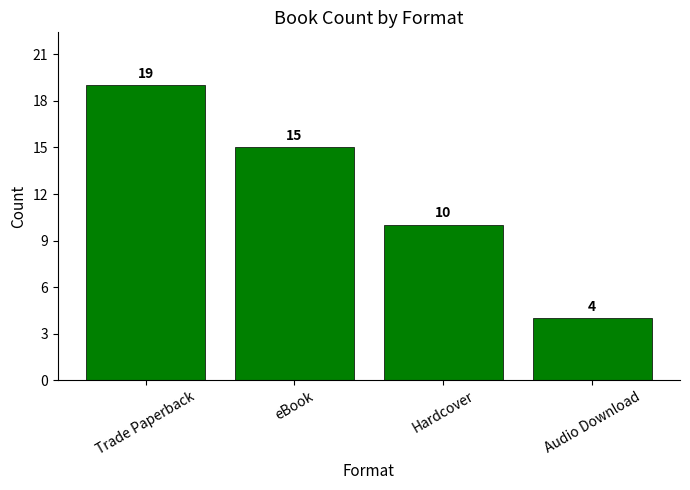

Which has a higher value, Hardcover or Audio Download?

Hardcover